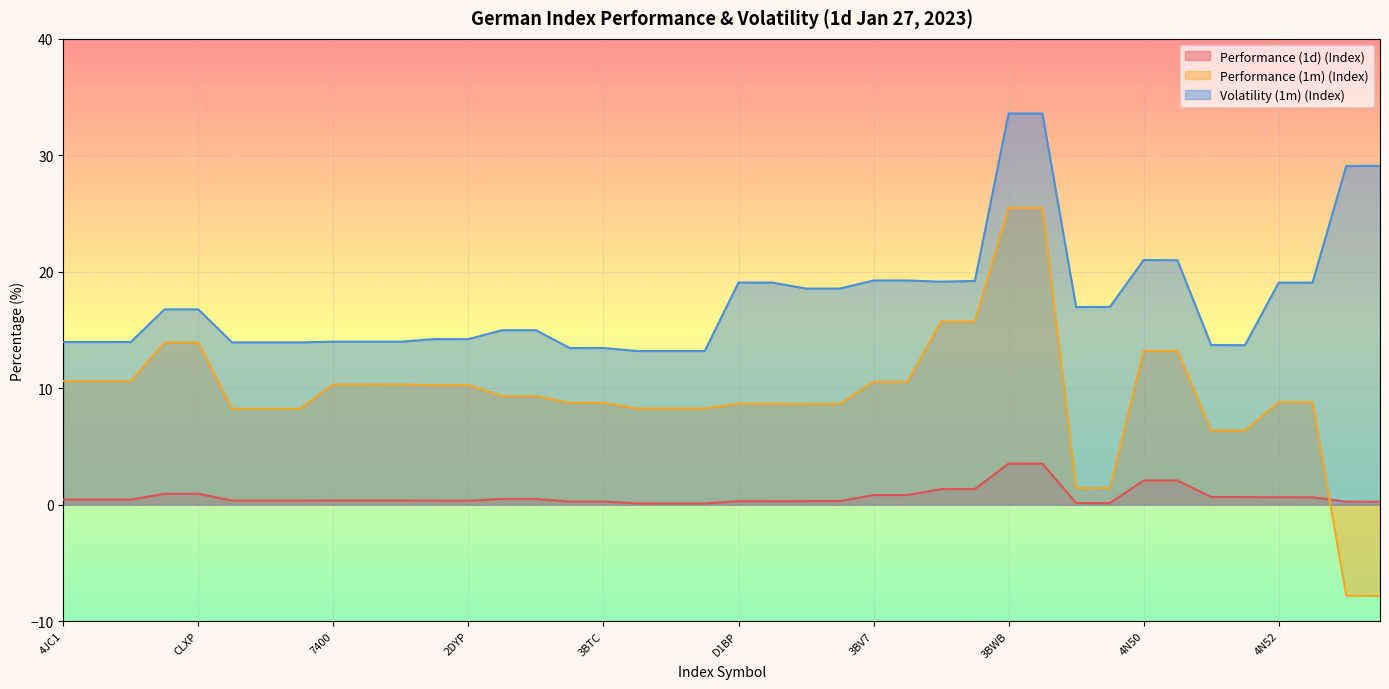

What are all the series names shown in the legend?

Performance (1d) (Index), Performance (1m) (Index), Volatility (1m) (Index)